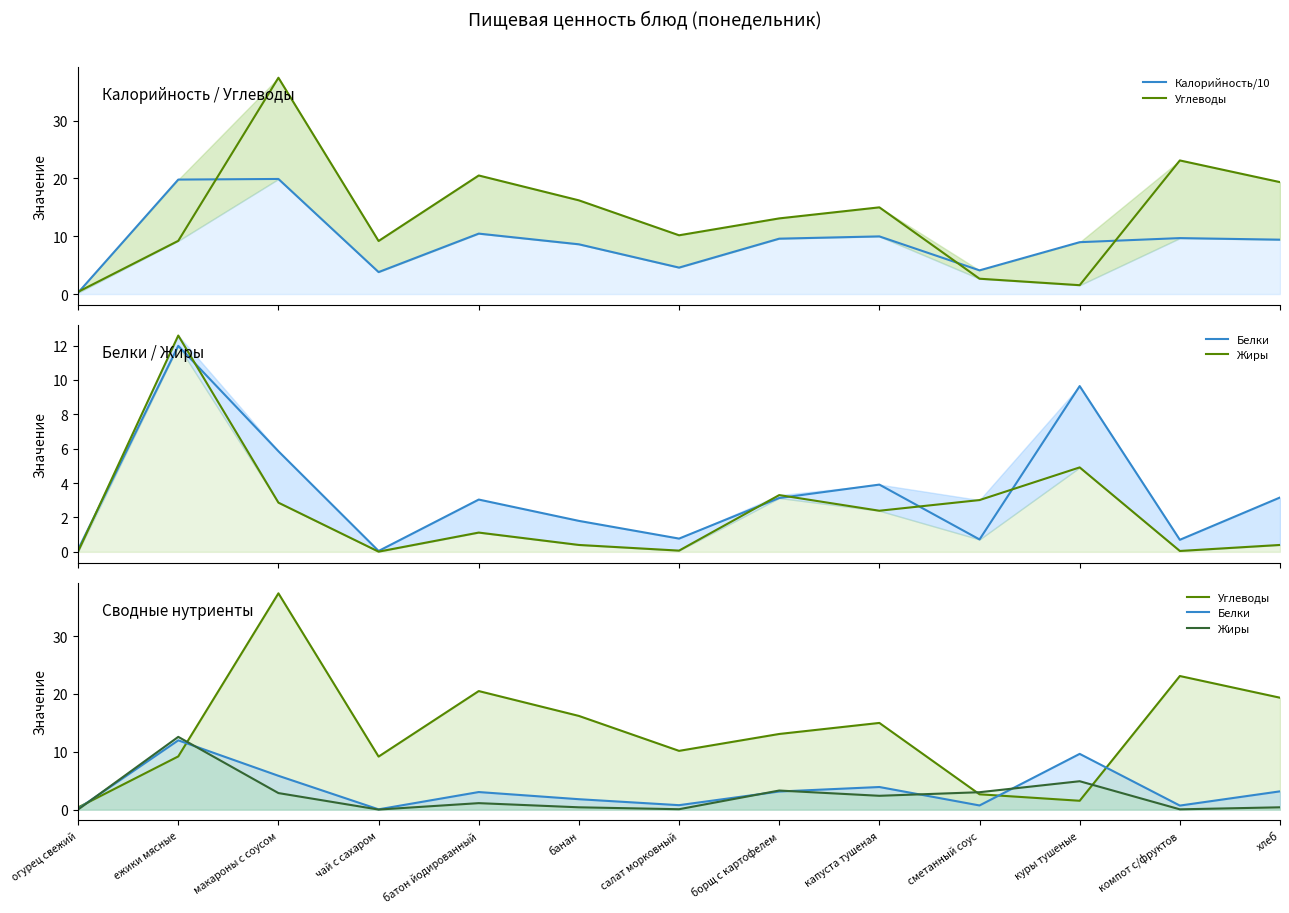

The Белки series shows 3.1 at борщ с картофелем. True or false?

True